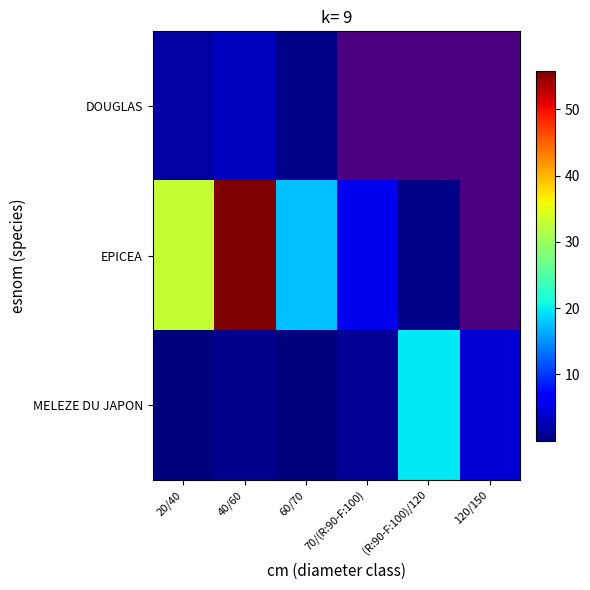

Reading right to left, transcribe all the data shown in this chart.

DOUGLAS: 120/150=0.0	(R:90-F:100)/120=0.0	70/(R:90-F:100)=0.0	60/70=0.4	40/60=3.2	20/40=1.9
EPICEA: 120/150=0.0	(R:90-F:100)/120=0.5	70/(R:90-F:100)=5.6	60/70=17.5	40/60=55.8	20/40=32.9
MELEZE DU JAPON: 120/150=4.2	(R:90-F:100)/120=19.8	70/(R:90-F:100)=1.1	60/70=0.2	40/60=0.7	20/40=0.1